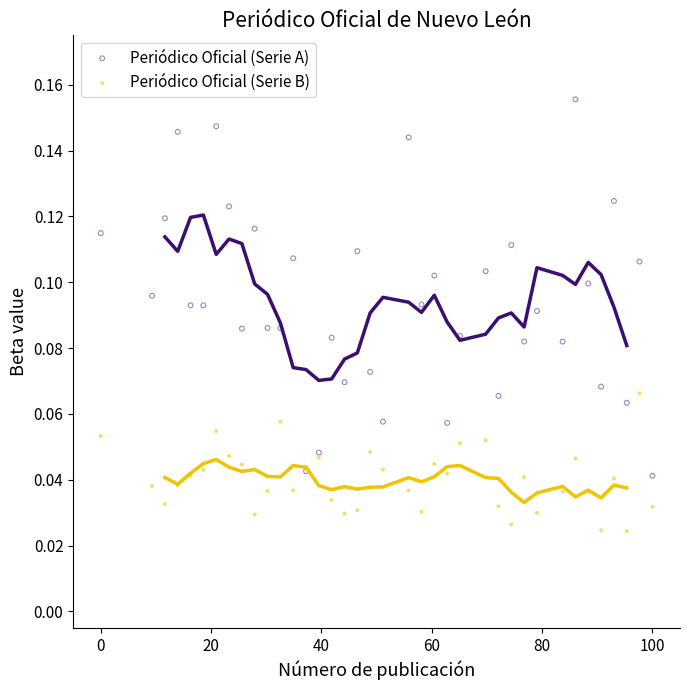

Which series has the widest spread of Y values?

Periódico Oficial (Serie A)